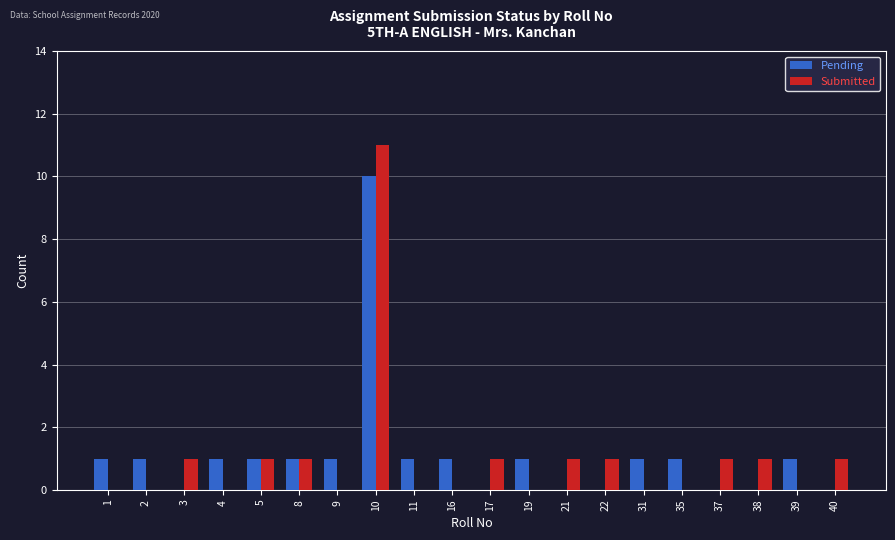

What is the total value across all series at 40?

1